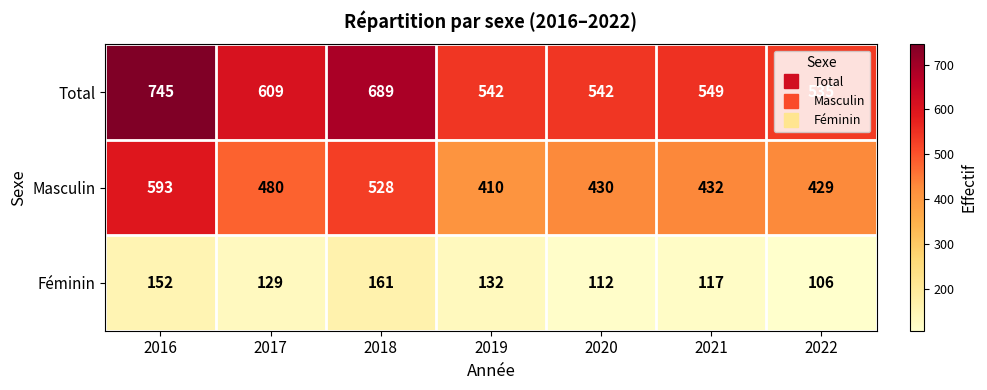

What is the greatest value displayed?

745